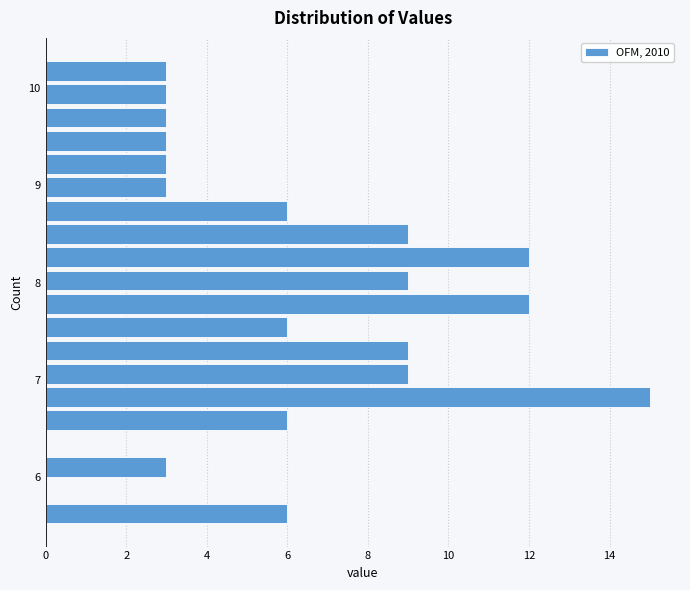

Around what value on the y-axis is the longest bar? Give the approximate position of its centre, as read against the axis.

6.8